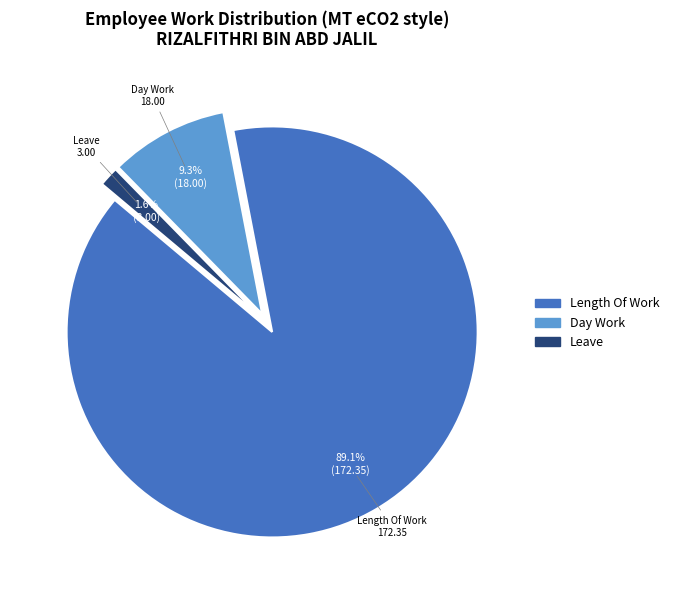

Does any single category account for the majority?

Yes